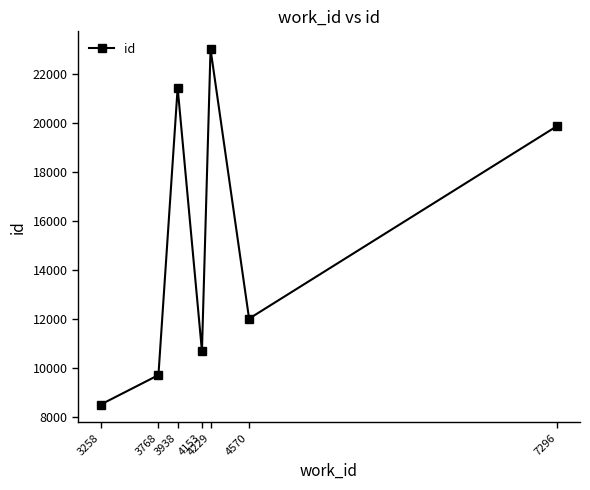

Read the value at 3938.

21422